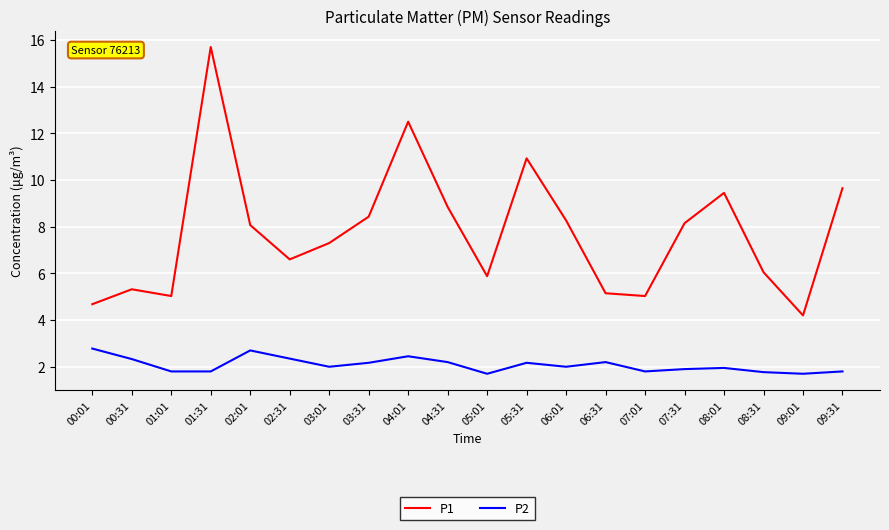

The value of P1 at 05:01 is 5.9. True or false?

True